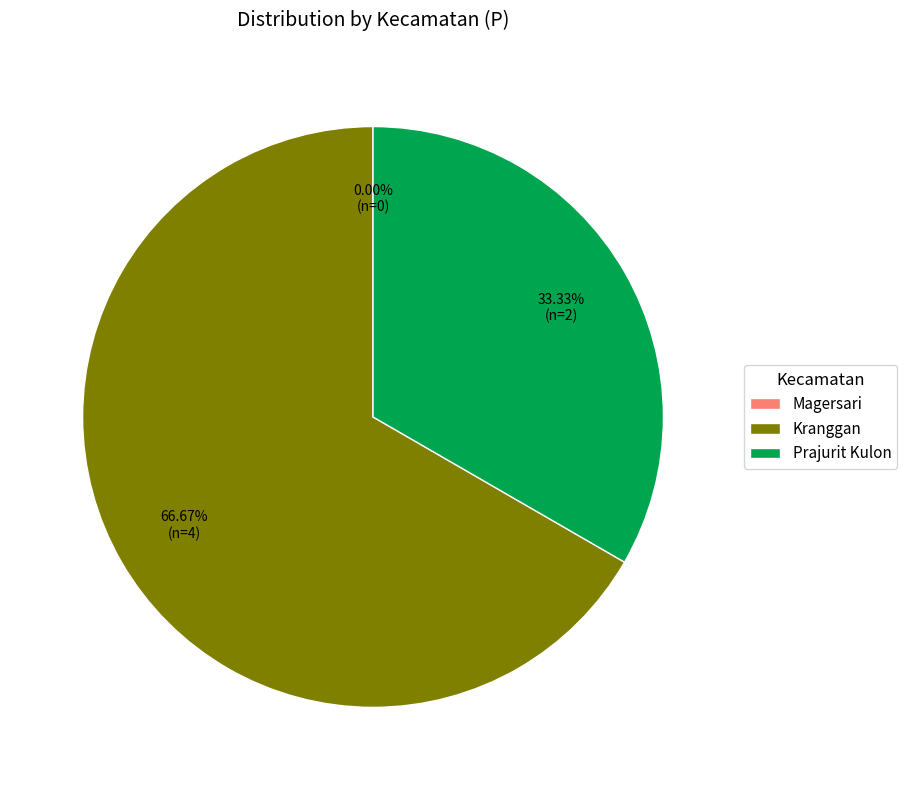

Is there any slice that represents more than half of the pie?

Yes